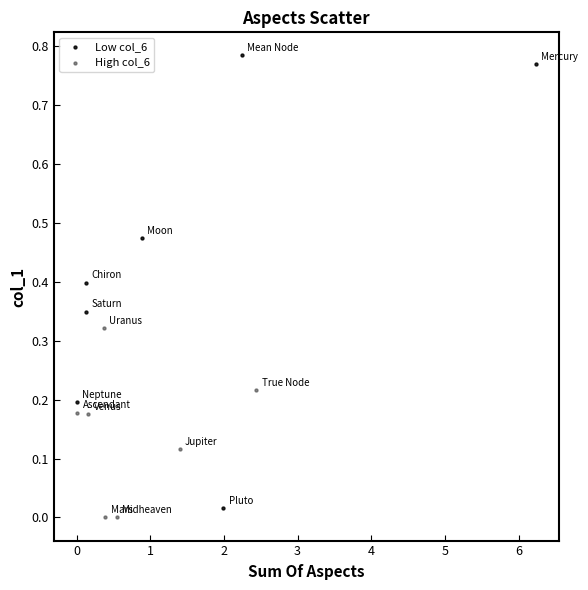

Which series has the largest Y range (max minus min)?

Low col_6